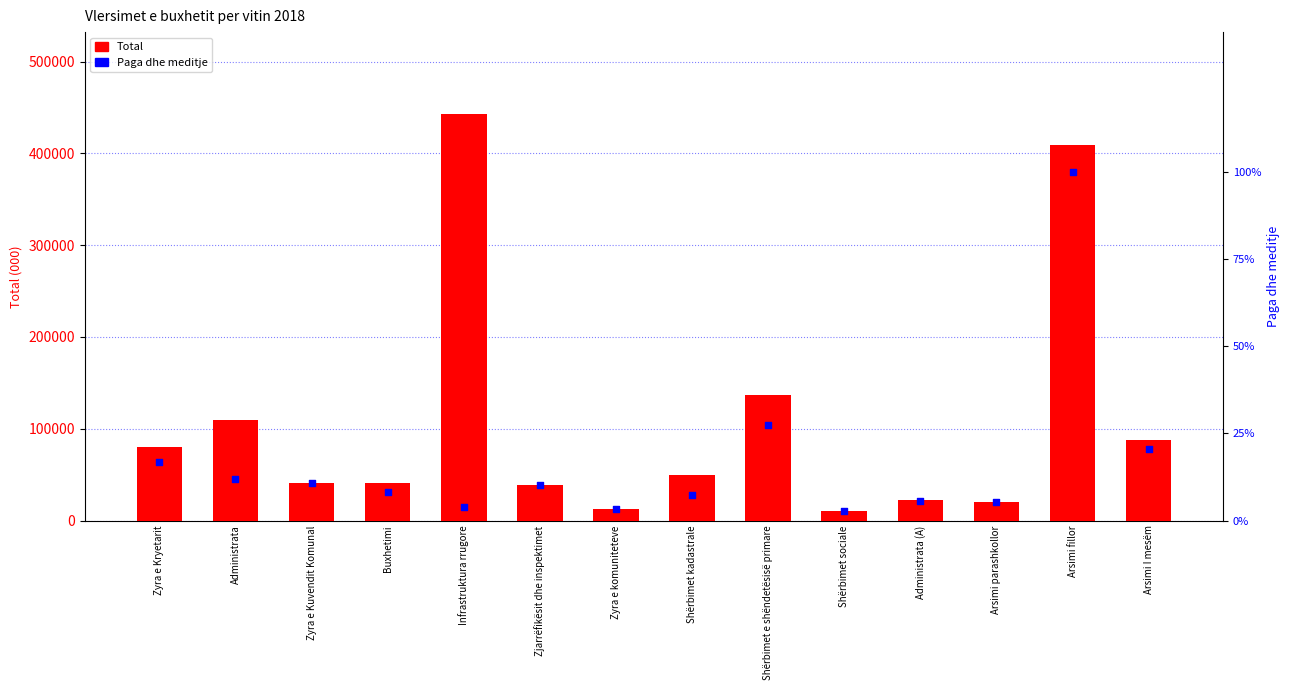

Which series has the largest total across all categories?

Total